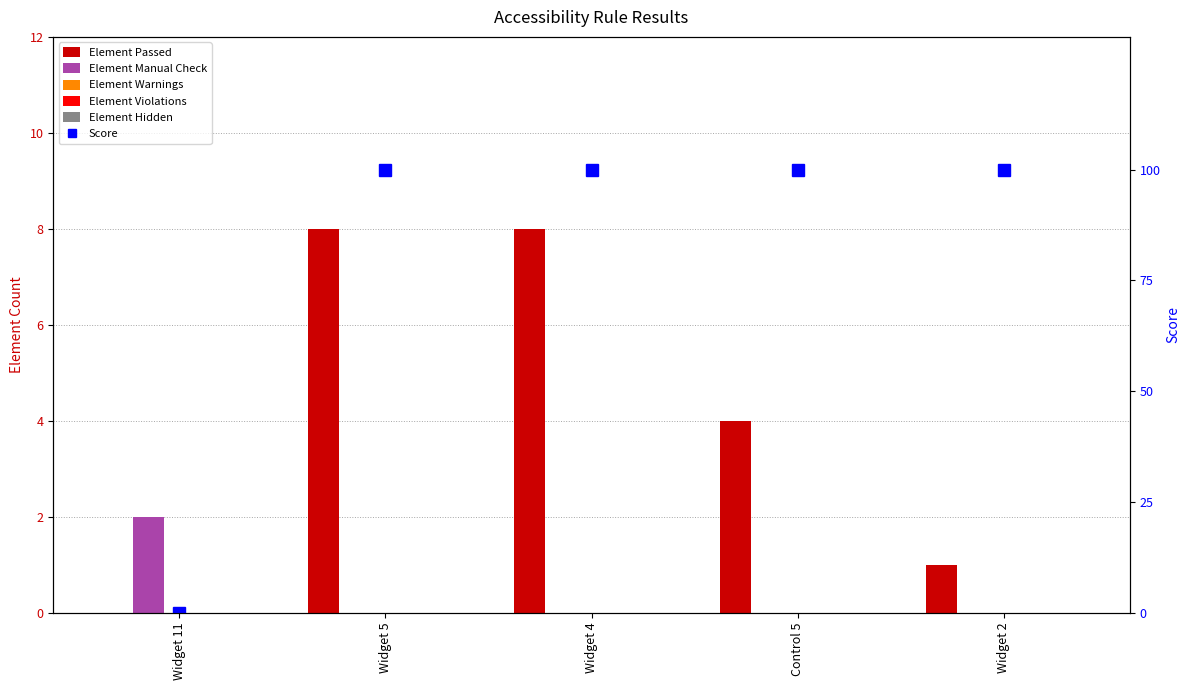

Reading left to right, what are all the values shown in this chart?

Element Passed: 0	8	8	4	1
Element Manual Check: 2	0	0	0	0
Element Warnings: 0	0	0	0	0
Element Violations: 0	0	0	0	0
Element Hidden: 0	0	0	0	0
Score: 0	100	100	100	100